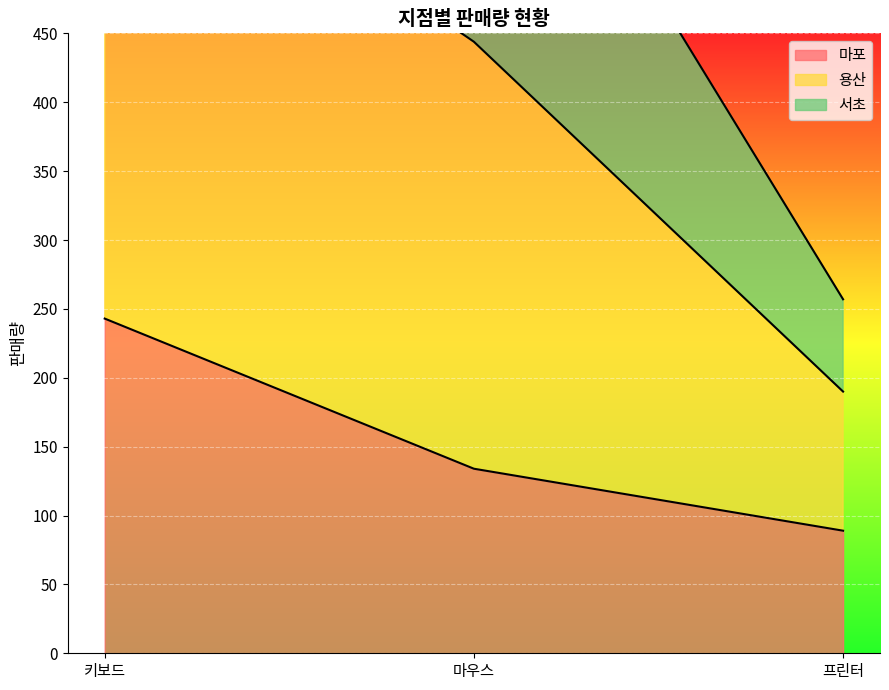

What is the label of the 2nd point from the right?

마우스